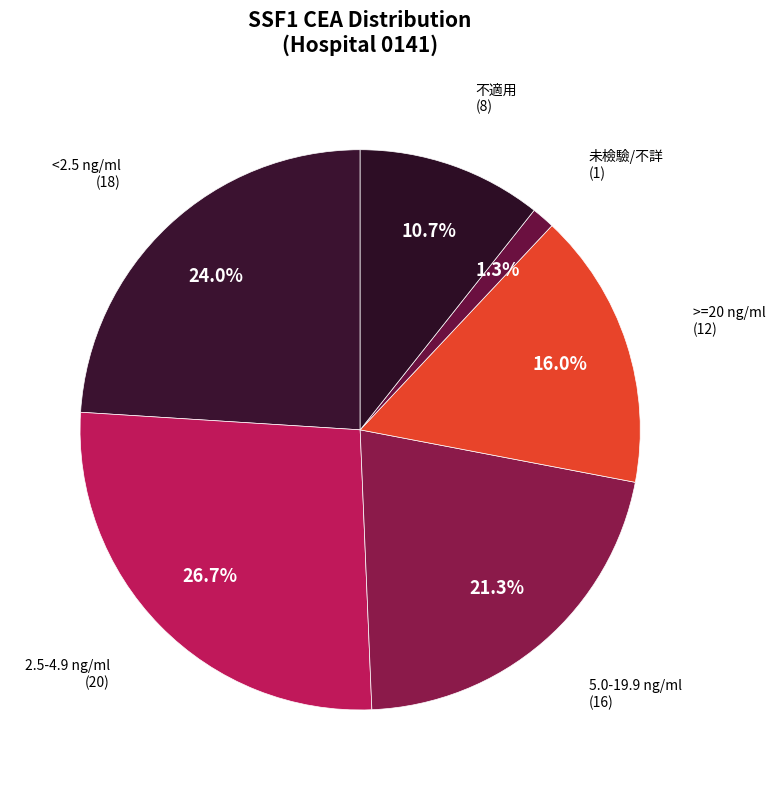

What is the smallest slice in the pie chart?

未檢驗/不詳